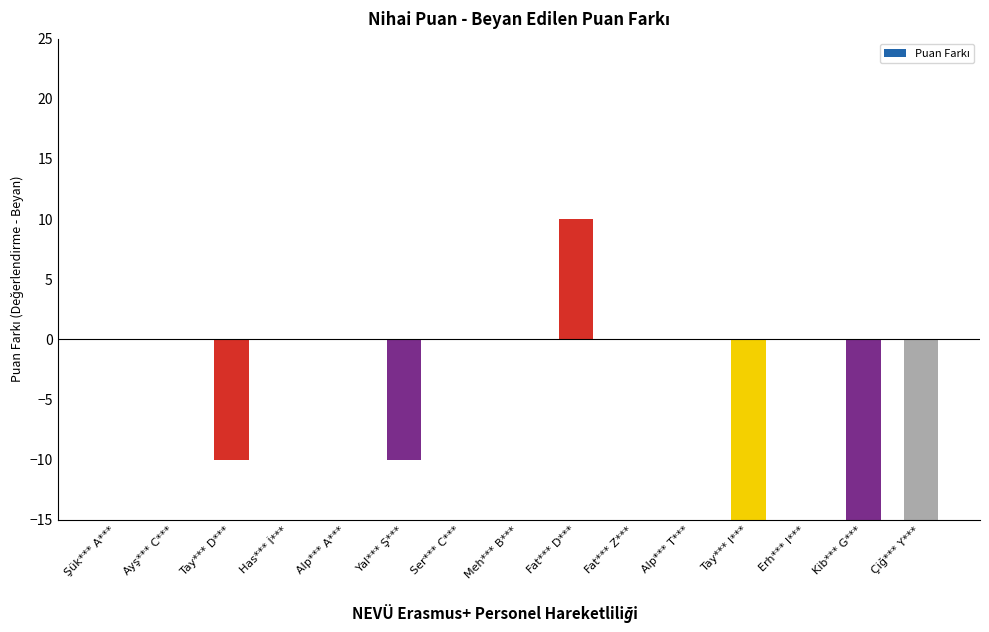

What is the minimum value shown in the chart?

-20